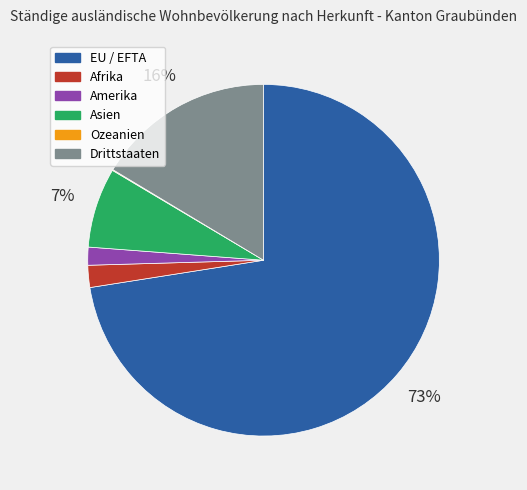

True or false: Drittstaaten accounts for 7% of the total.

False